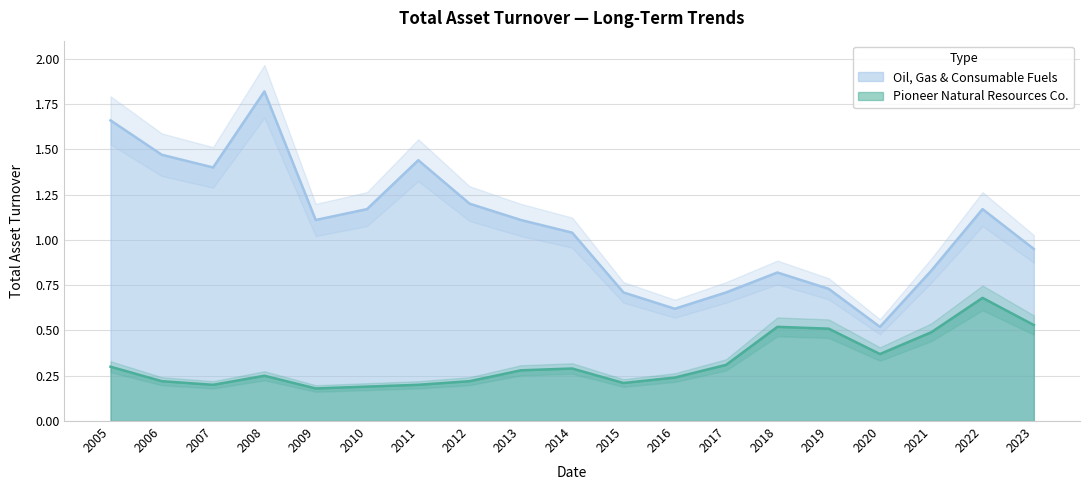

How many lines are shown in the chart?

2